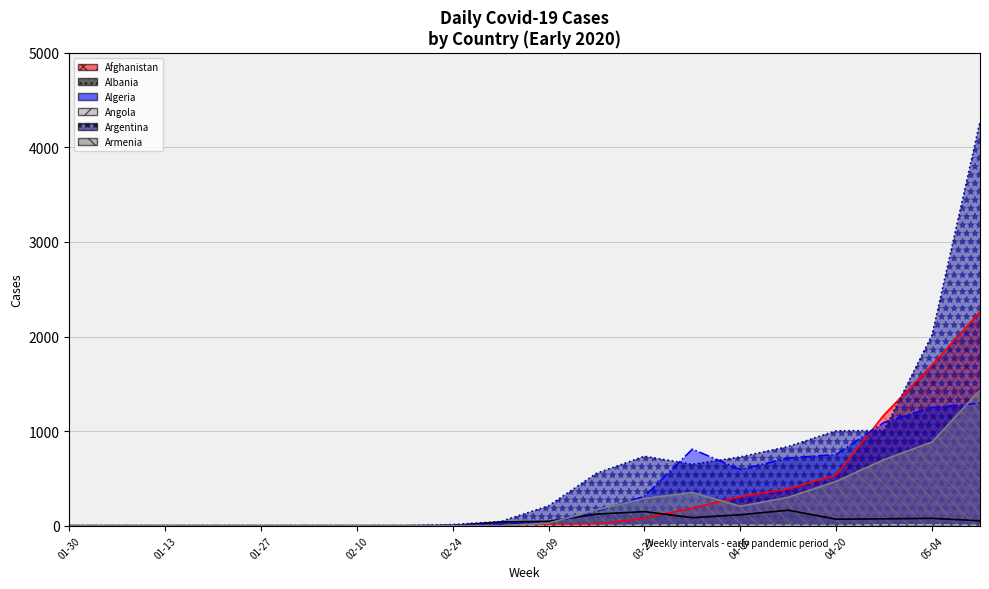

How many intersections are there between Albania and Algeria?

2